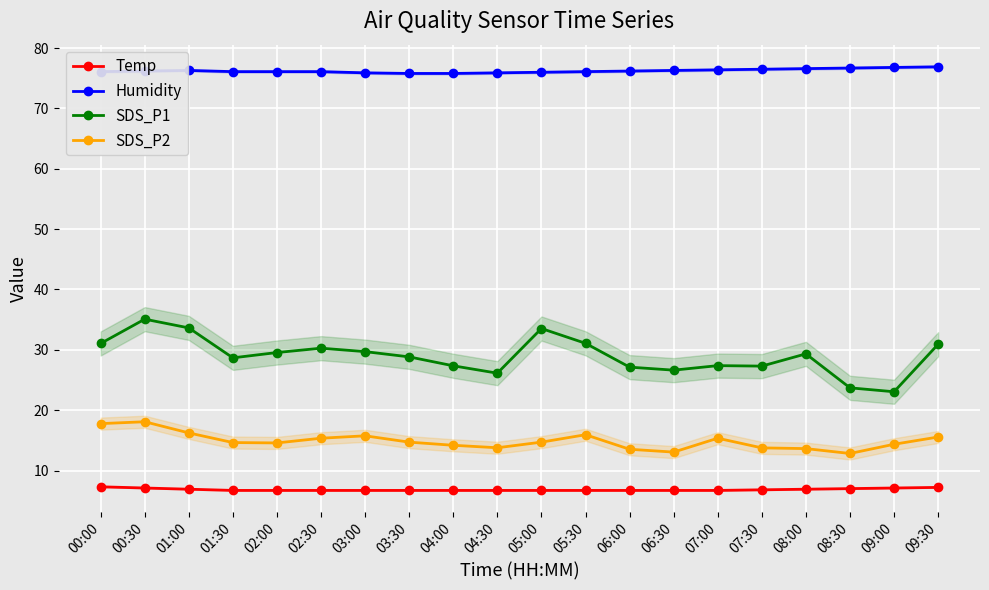

At which category does the chart reach its peak across all series?

09:30